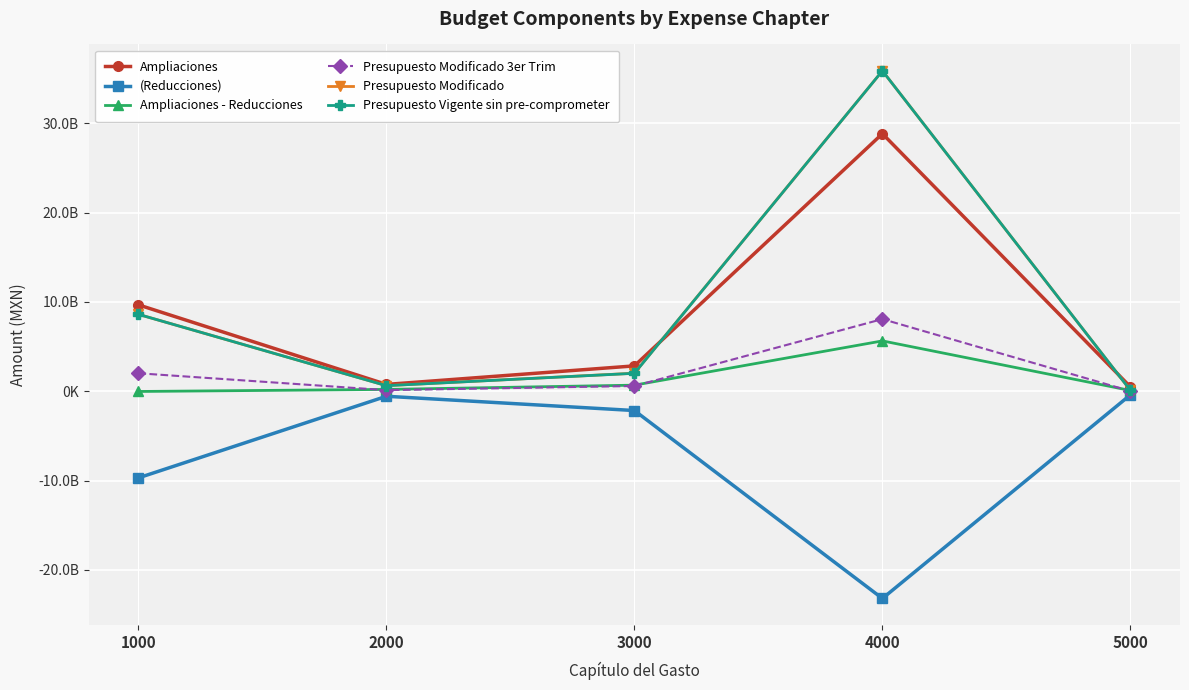

Does the chart have visible grid lines?

Yes